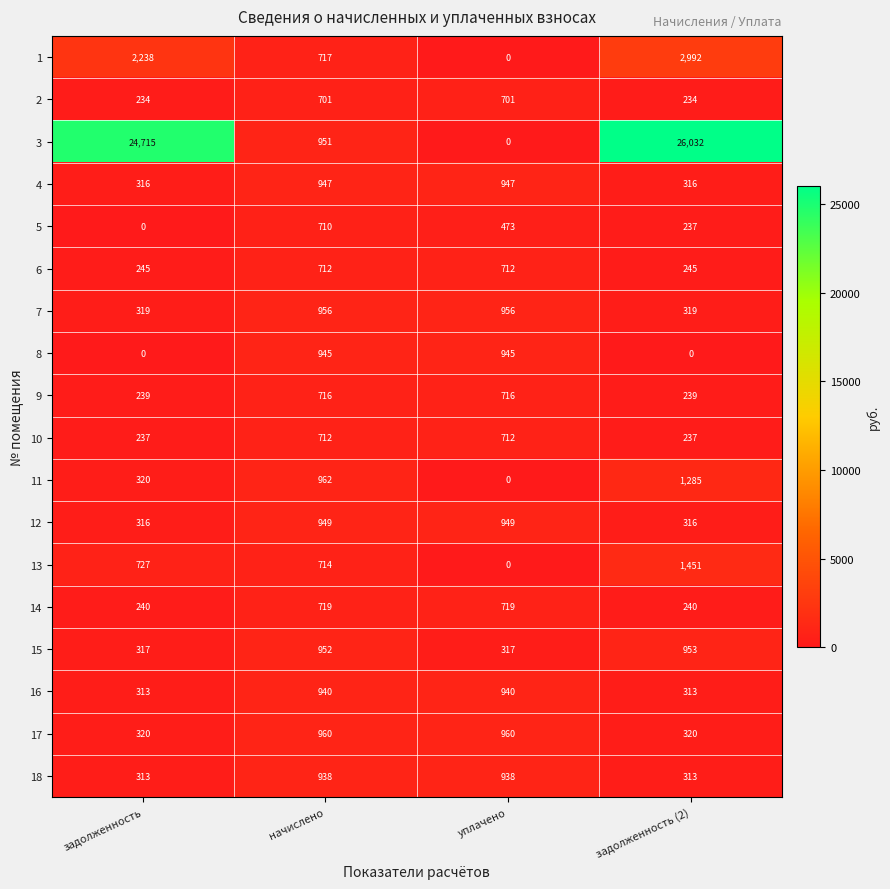

Which category has the lowest value in the 1 series?

уплачено